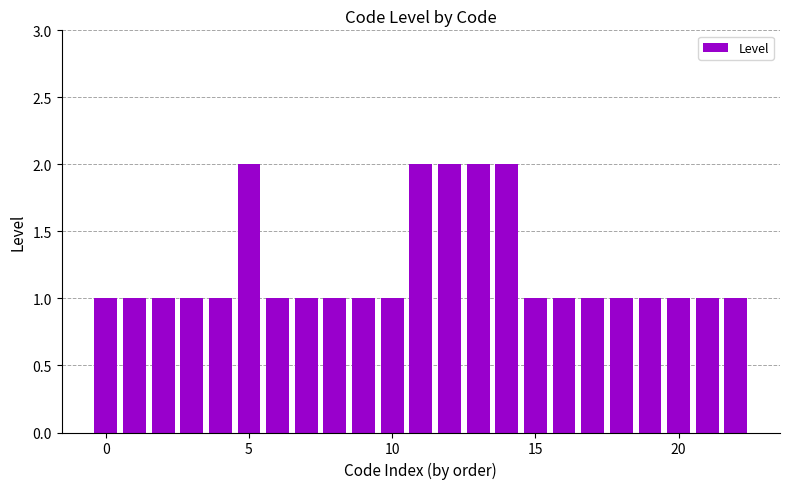

How many data points does each series have?

23